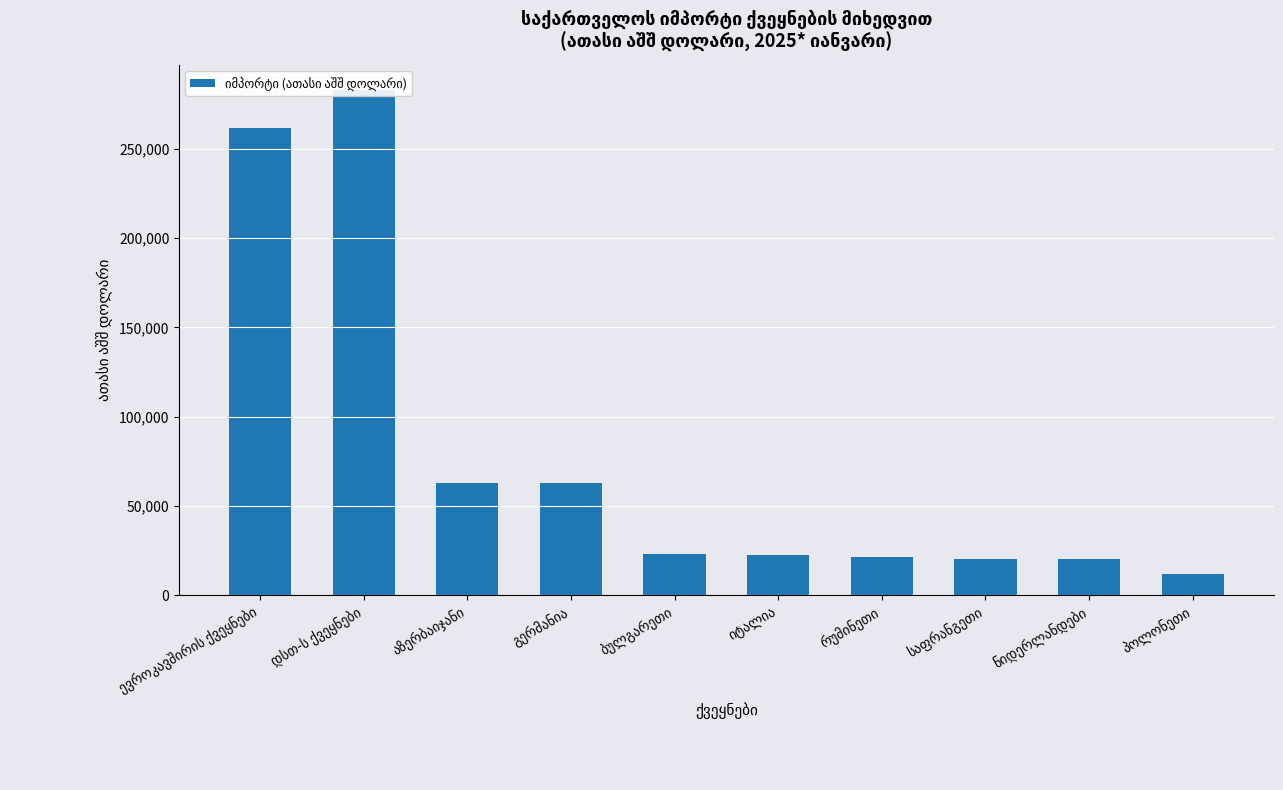

True or false: the data shows 261660.6 at ევროკავშირის ქვეყნები.

True